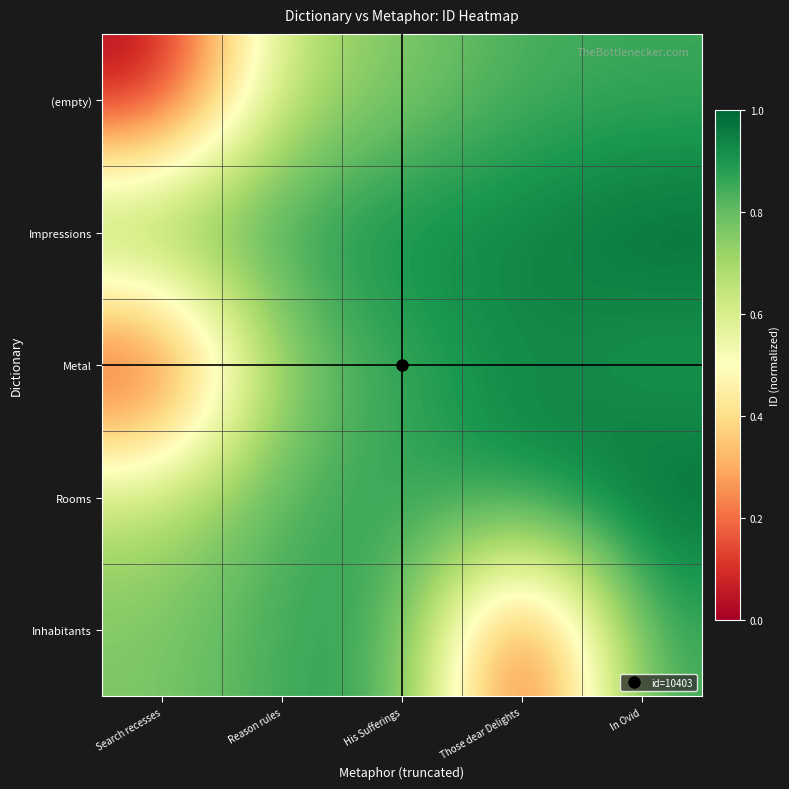

Reading right to left, list all the values displayed in this chart.

(empty): In Ovid=0.9	Those dear Delights=0.8	His Sufferings=0.8	Reason rules=0.7	Search recesses=0.0
Impressions: In Ovid=1.0	Those dear Delights=0.9	His Sufferings=0.9	Reason rules=0.9	Search recesses=0.9
Metal: In Ovid=0.9	Those dear Delights=0.9	His Sufferings=0.9	Reason rules=0.8	Search recesses=0.0
Rooms: In Ovid=1.0	Those dear Delights=0.9	His Sufferings=0.9	Reason rules=0.8	Search recesses=0.7
Inhabitants: In Ovid=0.9	Those dear Delights=0.0	His Sufferings=0.9	Reason rules=0.9	Search recesses=0.8